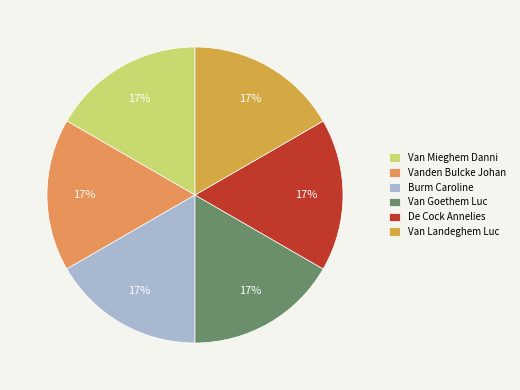

Which has a higher value, Van Mieghem Danni or Van Goethem Luc?

Van Mieghem Danni